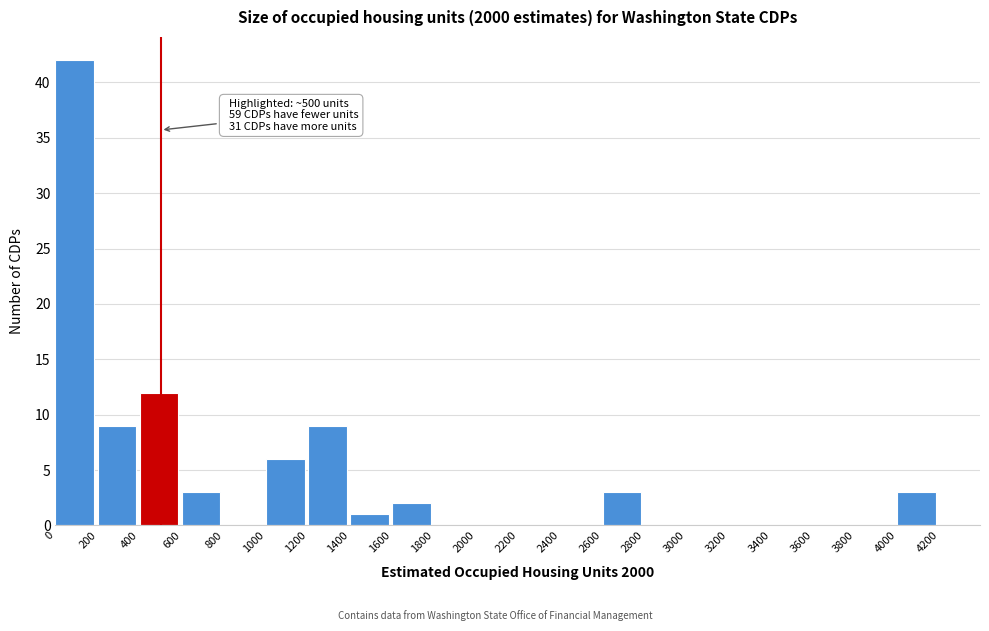

Which range on the x-axis has the tallest bar?

0 to 200